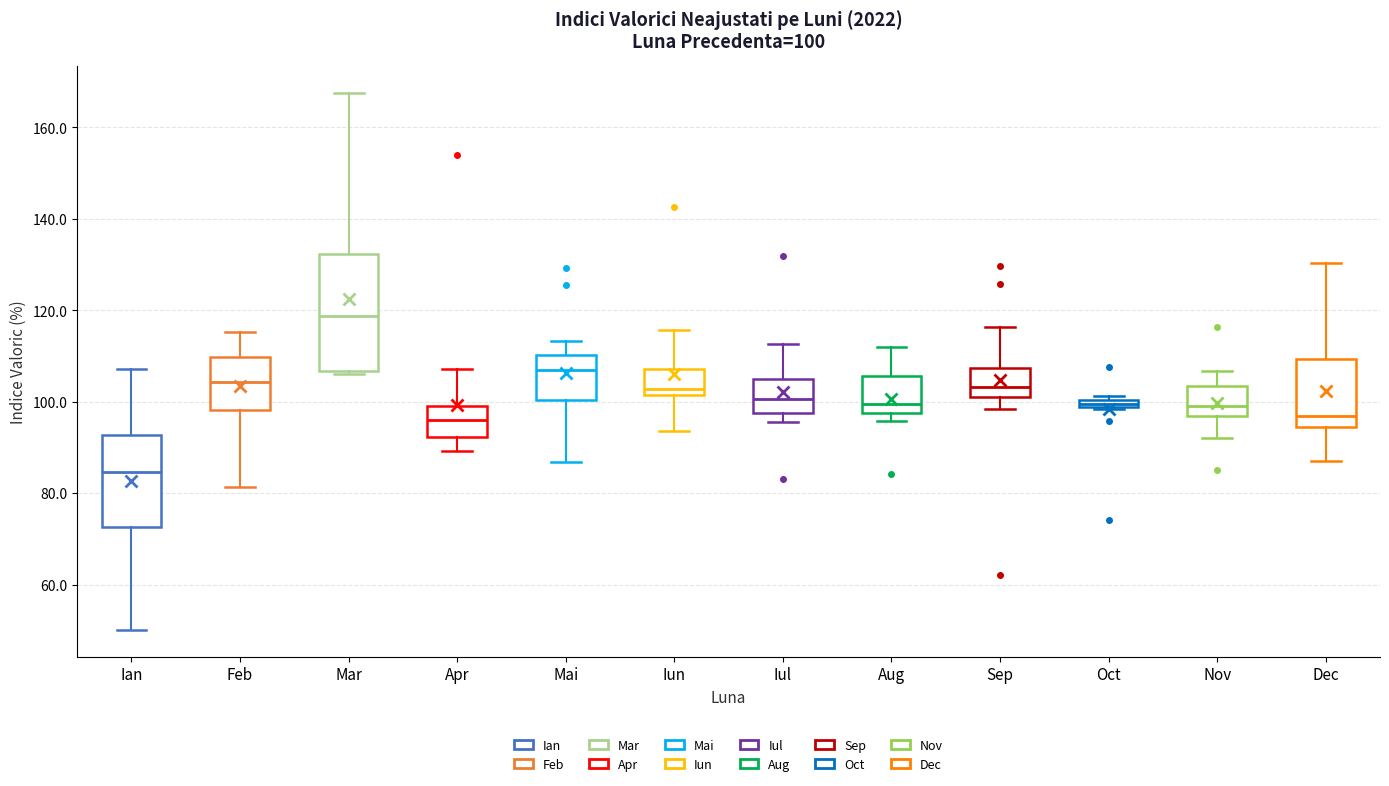

Which box's median line is the highest?

Mar